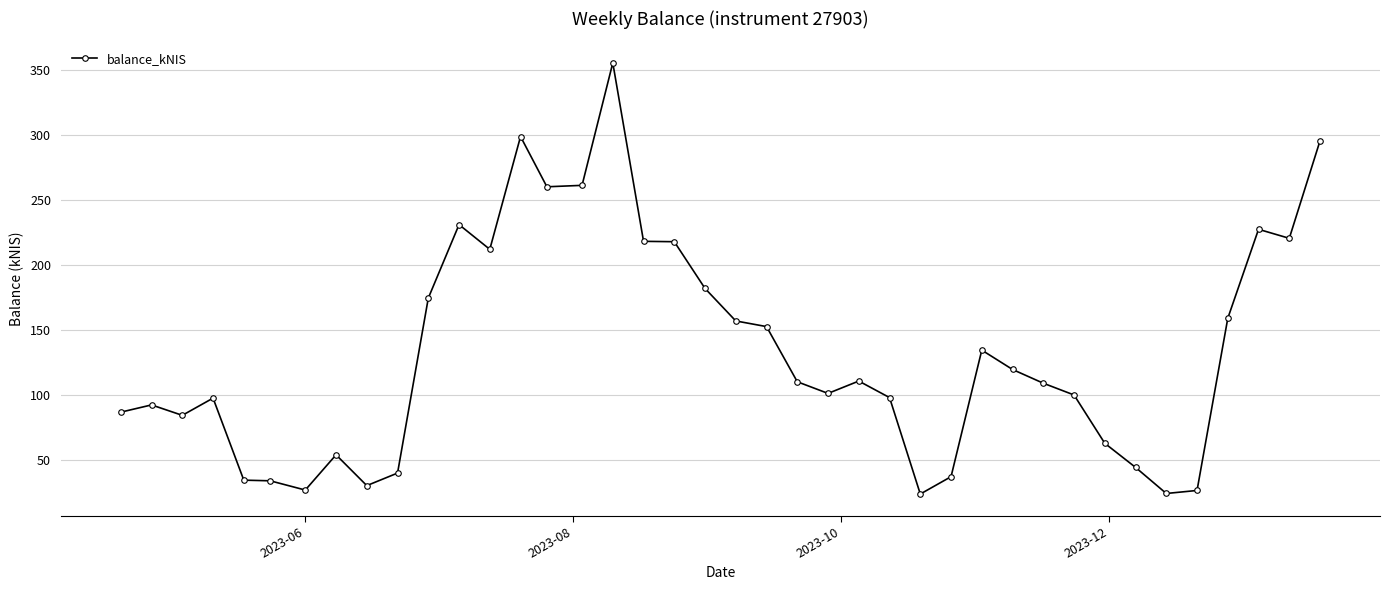

What is the greatest value displayed?

355.5